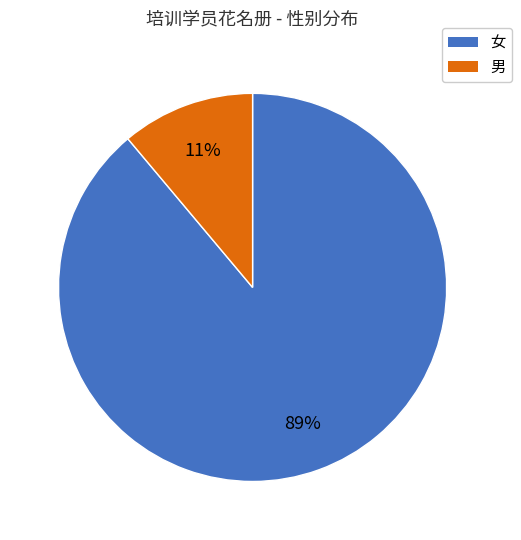

Combined, do 男 and 女 account for over 50%?

Yes